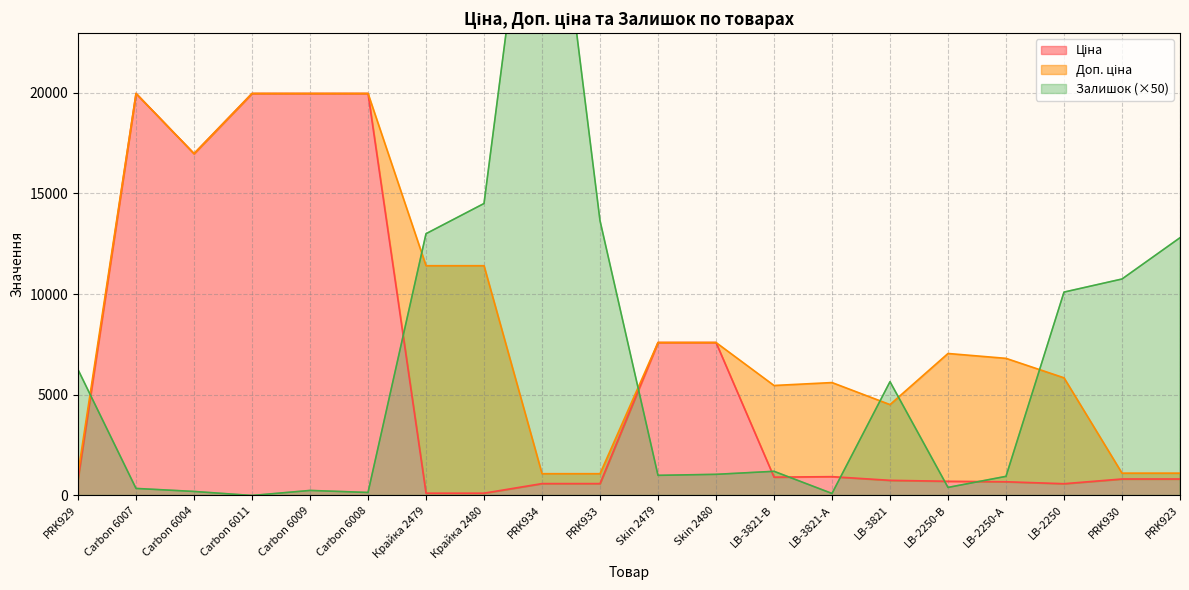

Which category has the lowest value in the Доп. ціна series?

PRK934